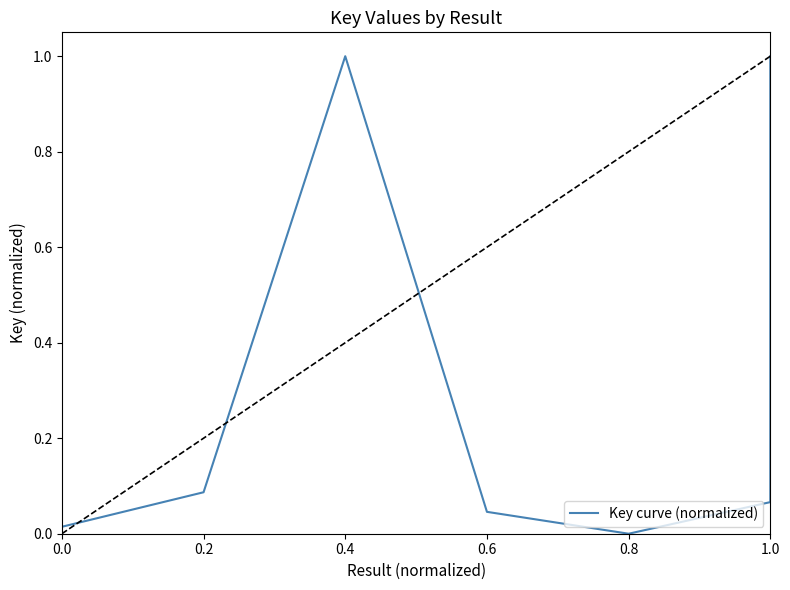

Read the value at 1.0.

0.1